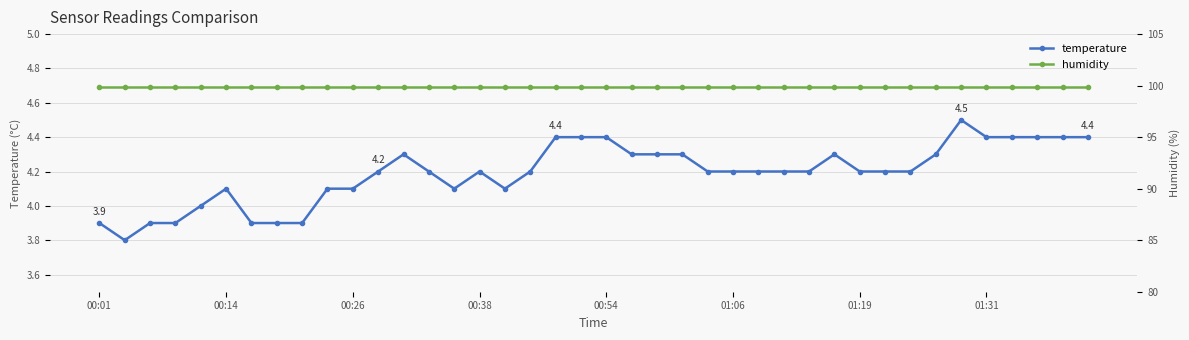

Reading right to left, transcribe all the data shown in this chart.

temperature: 4.4	4.4	4.4	4.4	4.4	4.5	4.3	4.2	4.2	4.2	4.3	4.2	4.2	4.2	4.2	4.2	4.3	4.3	4.3	4.4	4.4	4.4	4.2	4.1	4.2	4.1	4.2	4.3	4.2	4.1	4.1	3.9	3.9	3.9	4.1	4.0	3.9	3.9	3.8	3.9
humidity: 99.9	99.9	99.9	99.9	99.9	99.9	99.9	99.9	99.9	99.9	99.9	99.9	99.9	99.9	99.9	99.9	99.9	99.9	99.9	99.9	99.9	99.9	99.9	99.9	99.9	99.9	99.9	99.9	99.9	99.9	99.9	99.9	99.9	99.9	99.9	99.9	99.9	99.9	99.9	99.9